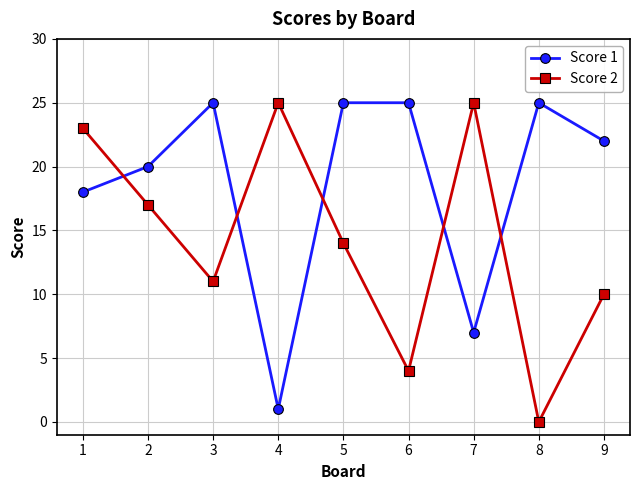

Rank the series at 3 from highest to lowest value.

Score 1, Score 2